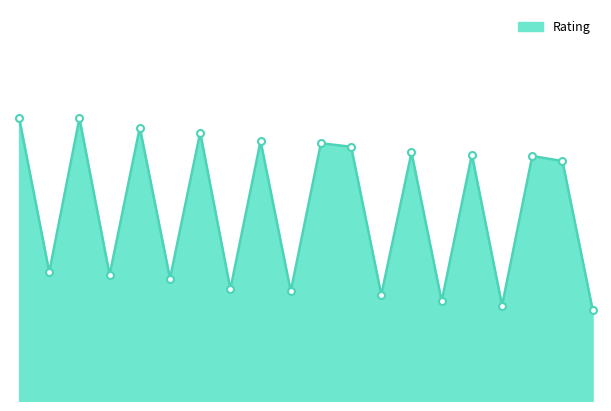

Reading left to right, extract all data points from this chart.

2298	2081	2297	2077	2284	2072	2277	2057	2265	2054	2262	2257	2049	2249	2040	2246	2034	2244	2237	2028